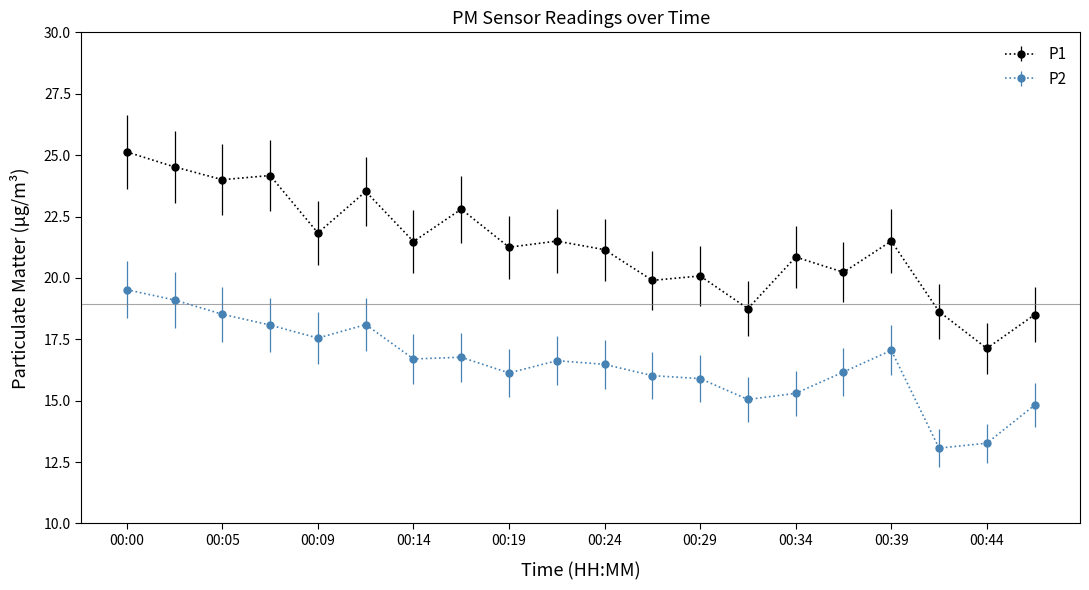

Which series has the largest range (max minus min)?

P1